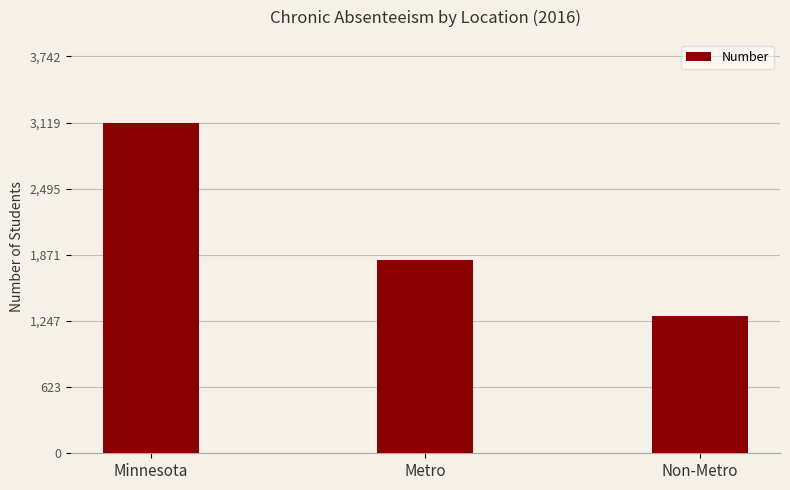

What is the change in value from Minnesota to Metro?

-1299